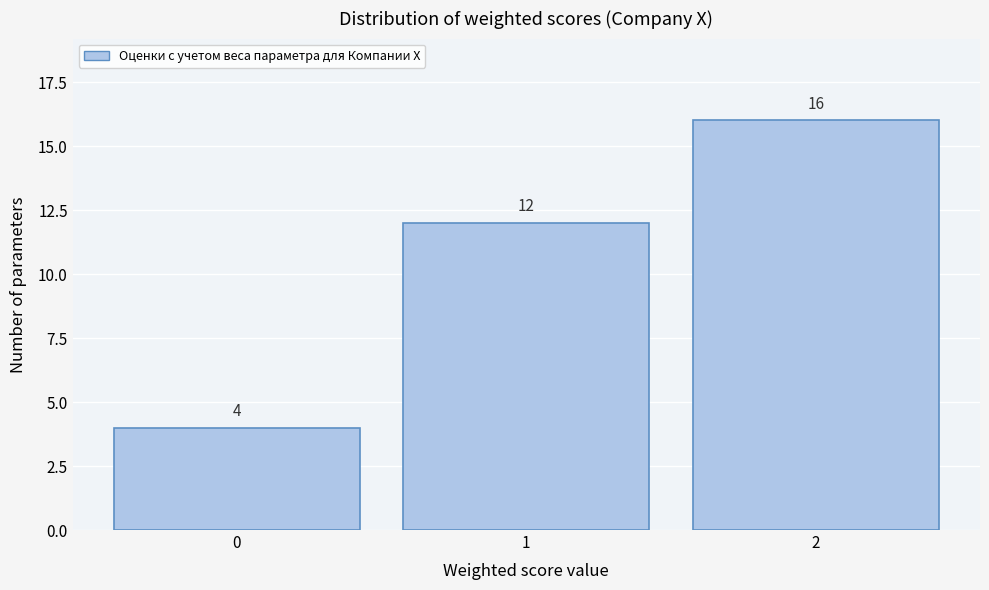

Which range on the x-axis has the tallest bar?

1.5 to 2.5